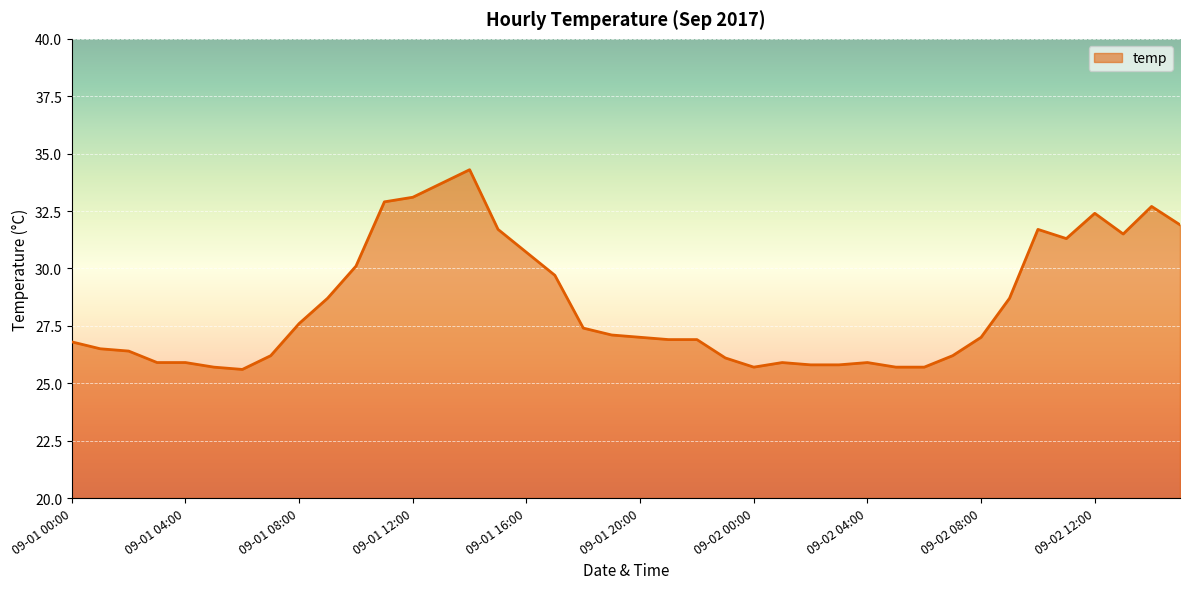

Reading left to right, what are all the values shown in this chart?

26.8	26.5	26.4	25.9	25.9	25.7	25.6	26.2	27.6	28.7	30.1	32.9	33.1	33.7	34.3	31.7	30.7	29.7	27.4	27.1	27.0	26.9	26.9	26.1	25.7	25.9	25.8	25.8	25.9	25.7	25.7	26.2	27.0	28.7	31.7	31.3	32.4	31.5	32.7	31.9